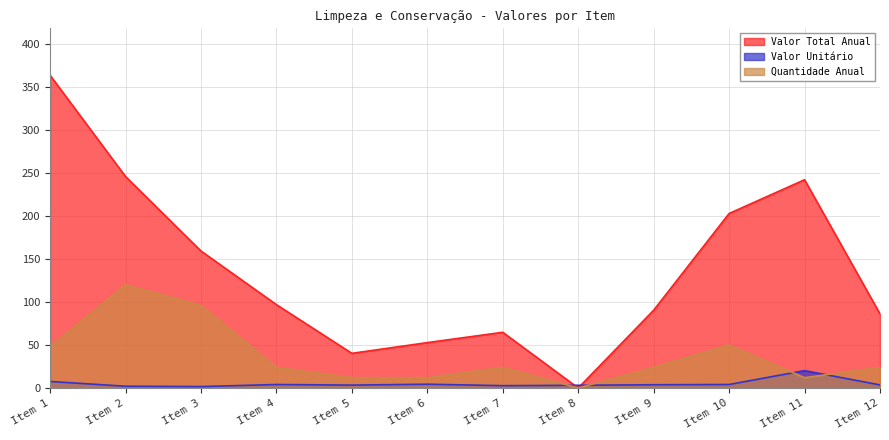

Does the chart display data point markers on the line(s)?

No